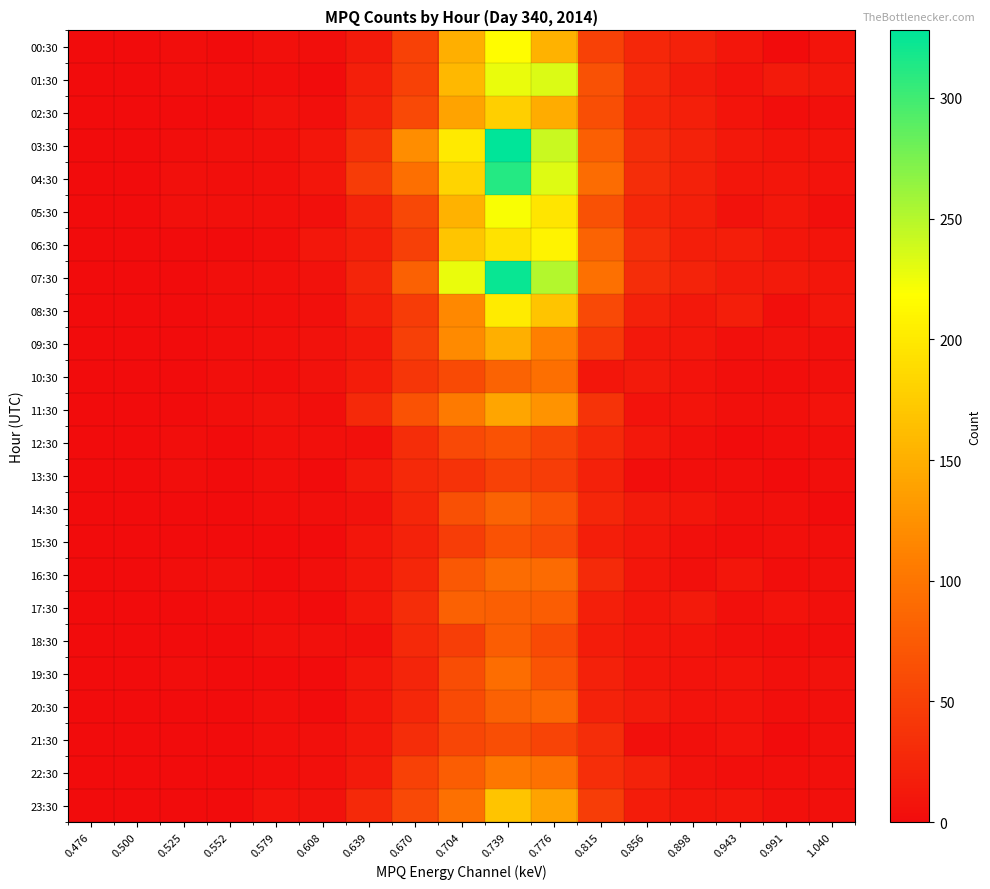

Reading left to right, transcribe all the data shown in this chart.

00:30: 0.476=0	0.500=0	0.525=2	0.552=0	0.579=5	0.608=3	0.639=14	0.670=50	0.704=151	0.739=216	0.776=153	0.815=51	0.856=26	0.898=20	0.943=9	0.991=1	1.040=8
01:30: 0.476=0	0.500=0	0.525=2	0.552=2	0.579=2	0.608=0	0.639=19	0.670=51	0.704=158	0.739=227	0.776=234	0.815=66	0.856=28	0.898=15	0.943=7	0.991=13	1.040=11
02:30: 0.476=0	0.500=0	0.525=0	0.552=0	0.579=6	0.608=3	0.639=21	0.670=58	0.704=140	0.739=178	0.776=148	0.815=64	0.856=25	0.898=19	0.943=8	0.991=2	1.040=4
03:30: 0.476=0	0.500=0	0.525=2	0.552=5	0.579=5	0.608=9	0.639=35	0.670=121	0.704=200	0.739=328	0.776=242	0.815=79	0.856=32	0.898=21	0.943=12	0.991=8	1.040=8
04:30: 0.476=0	0.500=0	0.525=4	0.552=3	0.579=4	0.608=10	0.639=46	0.670=94	0.704=183	0.739=312	0.776=232	0.815=91	0.856=32	0.898=20	0.943=9	0.991=10	1.040=7
05:30: 0.476=0	0.500=0	0.525=4	0.552=5	0.579=4	0.608=5	0.639=23	0.670=57	0.704=153	0.739=221	0.776=197	0.815=66	0.856=26	0.898=18	0.943=6	0.991=11	1.040=3
06:30: 0.476=0	0.500=0	0.525=1	0.552=1	0.579=2	0.608=11	0.639=18	0.670=49	0.704=170	0.739=194	0.776=208	0.815=83	0.856=33	0.898=17	0.943=17	0.991=10	1.040=8
07:30: 0.476=0	0.500=0	0.525=1	0.552=3	0.579=5	0.608=6	0.639=24	0.670=81	0.704=228	0.739=323	0.776=250	0.815=95	0.856=32	0.898=22	0.943=15	0.991=14	1.040=9
08:30: 0.476=0	0.500=0	0.525=0	0.552=2	0.579=3	0.608=5	0.639=18	0.670=46	0.704=117	0.739=202	0.776=168	0.815=58	0.856=20	0.898=12	0.943=17	0.991=3	1.040=9
09:30: 0.476=0	0.500=0	0.525=0	0.552=2	0.579=5	0.608=6	0.639=12	0.670=49	0.704=118	0.739=150	0.776=110	0.815=43	0.856=12	0.898=11	0.943=5	0.991=6	1.040=5
10:30: 0.476=0	0.500=0	0.525=1	0.552=3	0.579=2	0.608=6	0.639=16	0.670=40	0.704=59	0.739=83	0.776=94	0.815=9	0.856=13	0.898=7	0.943=3	0.991=2	1.040=5
11:30: 0.476=0	0.500=0	0.525=0	0.552=3	0.579=6	0.608=3	0.639=28	0.670=67	0.704=105	0.739=142	0.776=126	0.815=38	0.856=7	0.898=8	0.943=4	0.991=4	1.040=7
12:30: 0.476=0	0.500=0	0.525=2	0.552=0	0.579=5	0.608=4	0.639=4	0.670=32	0.704=58	0.739=67	0.776=53	0.815=27	0.856=12	0.898=4	0.943=0	0.991=2	1.040=3
13:30: 0.476=0	0.500=0	0.525=2	0.552=1	0.579=3	0.608=1	0.639=12	0.670=28	0.704=37	0.739=50	0.776=47	0.815=20	0.856=2	0.898=3	0.943=3	0.991=0	1.040=3
14:30: 0.476=0	0.500=0	0.525=1	0.552=1	0.579=2	0.608=3	0.639=6	0.670=25	0.704=65	0.739=82	0.776=68	0.815=25	0.856=14	0.898=10	0.943=4	0.991=5	1.040=1
15:30: 0.476=0	0.500=0	0.525=0	0.552=1	0.579=1	0.608=1	0.639=9	0.670=21	0.704=47	0.739=67	0.776=58	0.815=17	0.856=11	0.898=5	0.943=2	0.991=4	1.040=3
16:30: 0.476=0	0.500=0	0.525=2	0.552=4	0.579=1	0.608=3	0.639=9	0.670=25	0.704=72	0.739=92	0.776=90	0.815=29	0.856=9	0.898=5	0.943=9	0.991=2	1.040=5
17:30: 0.476=0	0.500=0	0.525=1	0.552=2	0.579=2	0.608=1	0.639=11	0.670=31	0.704=81	0.739=79	0.776=78	0.815=18	0.856=10	0.898=13	0.943=4	0.991=7	1.040=4
18:30: 0.476=0	0.500=0	0.525=0	0.552=1	0.579=4	0.608=4	0.639=4	0.670=28	0.704=48	0.739=77	0.776=59	0.815=16	0.856=10	0.898=8	0.943=5	0.991=2	1.040=2
19:30: 0.476=0	0.500=0	0.525=2	0.552=1	0.579=1	0.608=1	0.639=9	0.670=24	0.704=62	0.739=93	0.776=68	0.815=20	0.856=9	0.898=7	0.943=8	0.991=4	1.040=6
20:30: 0.476=0	0.500=0	0.525=0	0.552=0	0.579=3	0.608=1	0.639=10	0.670=26	0.704=59	0.739=81	0.776=86	0.815=21	0.856=15	0.898=7	0.943=7	0.991=3	1.040=5
21:30: 0.476=0	0.500=0	0.525=0	0.552=1	0.579=3	0.608=5	0.639=11	0.670=31	0.704=56	0.739=64	0.776=53	0.815=31	0.856=5	0.898=4	0.943=7	0.991=1	1.040=4
22:30: 0.476=0	0.500=0	0.525=0	0.552=1	0.579=2	0.608=4	0.639=14	0.670=50	0.704=77	0.739=102	0.776=97	0.815=33	0.856=21	0.898=6	0.943=3	0.991=3	1.040=4
23:30: 0.476=0	0.500=0	0.525=1	0.552=1	0.579=7	0.608=6	0.639=28	0.670=58	0.704=95	0.739=169	0.776=140	0.815=47	0.856=16	0.898=9	0.943=10	0.991=5	1.040=5